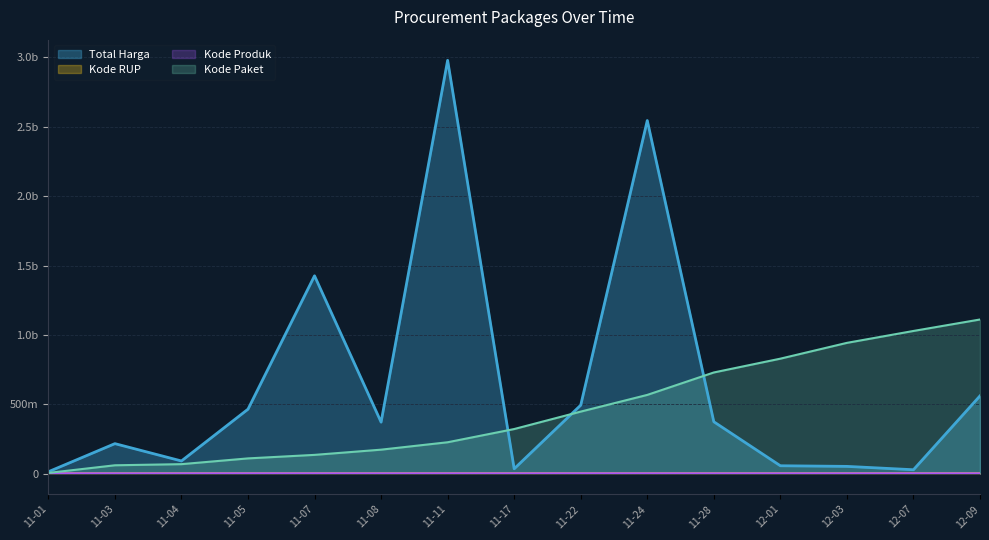

At 11-17, list the series in order from smallest to largest.

Kode Produk, Kode RUP, Total Harga, Kode Paket